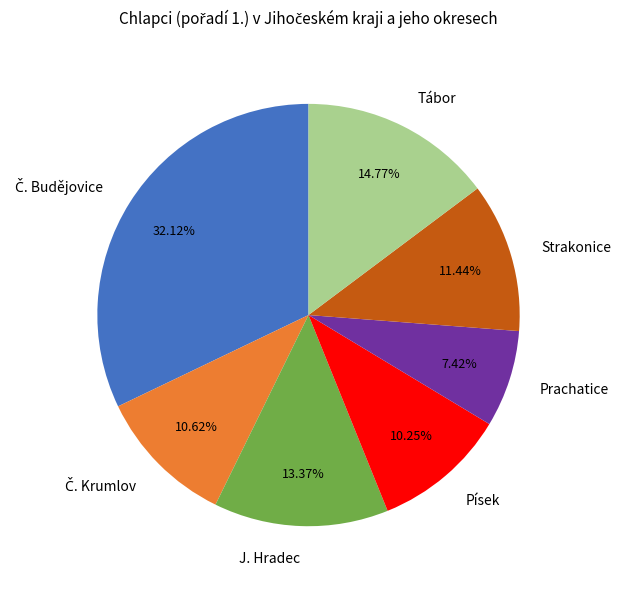

What is the smallest slice in the pie chart?

Prachatice